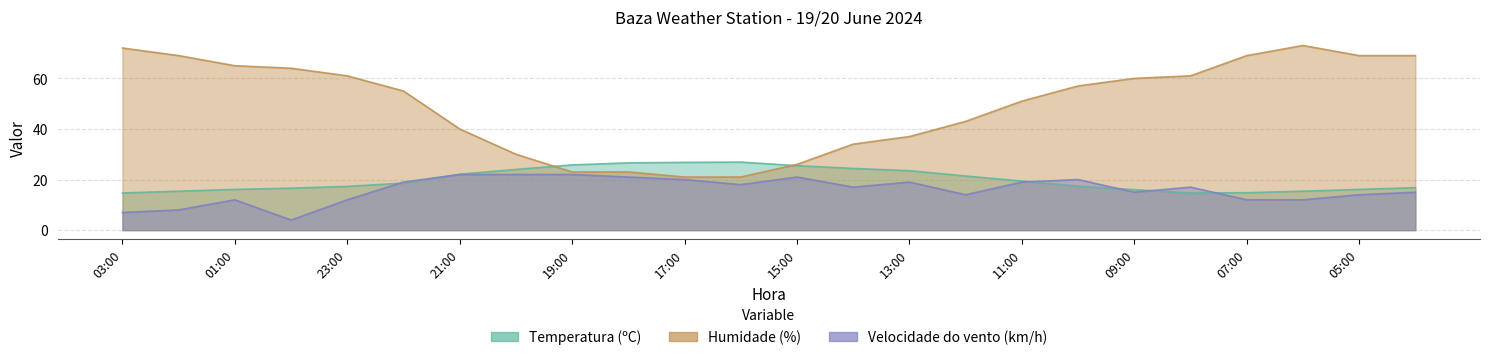

How many lines are shown in the chart?

3